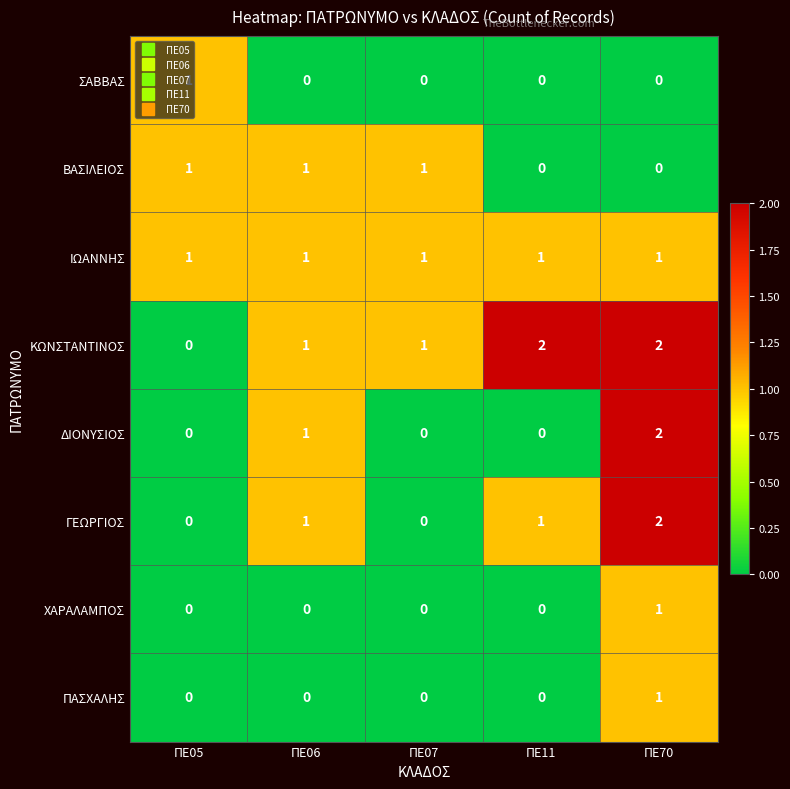

At how many categories does at least one series exceed 0?

5